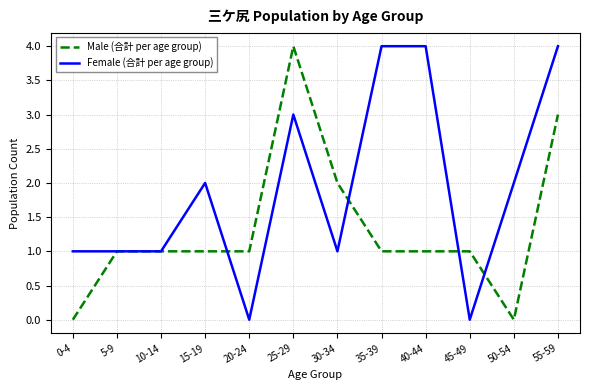

Count the Male (合計 per age group) values in the range 1 to 2.

8